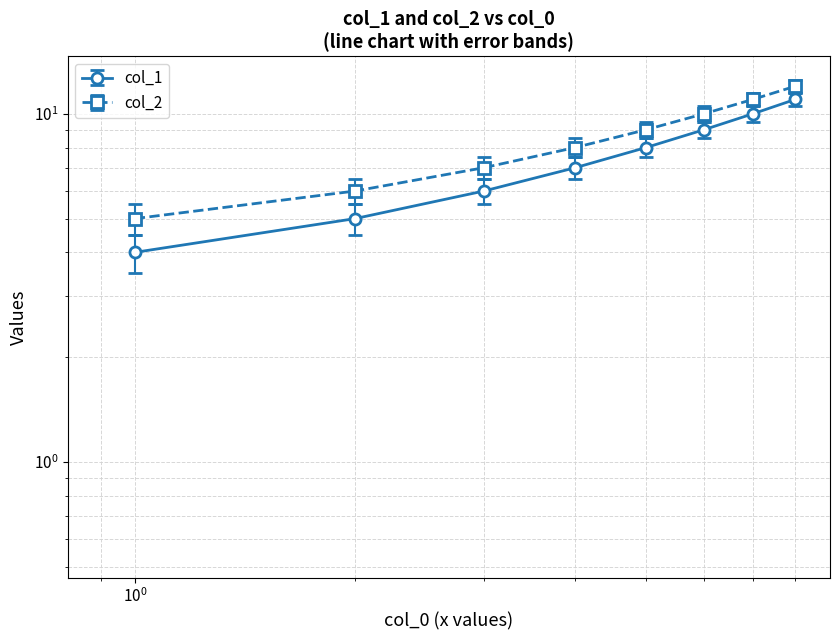

The col_1 series shows 5.0 at 6. True or false?

False